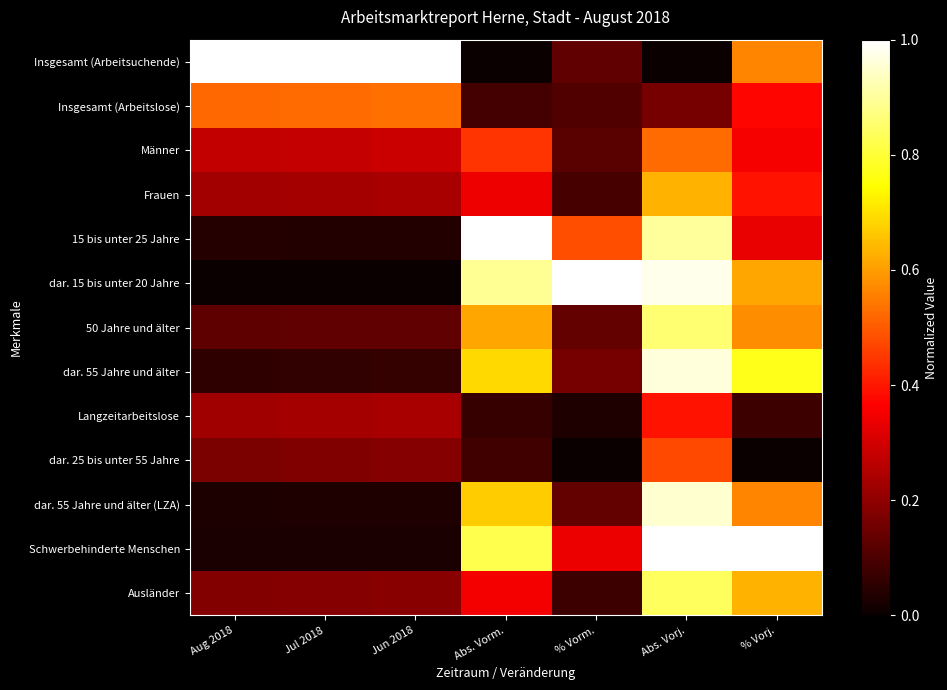

How many categories are shown in the chart?

7